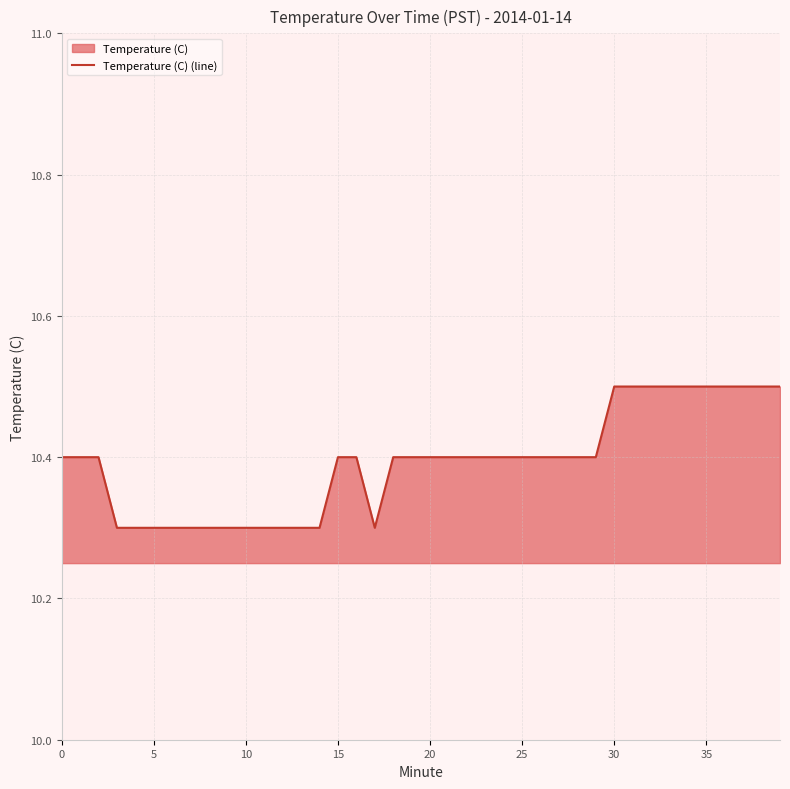

What is the sum of the values at 22 and 36?

20.9